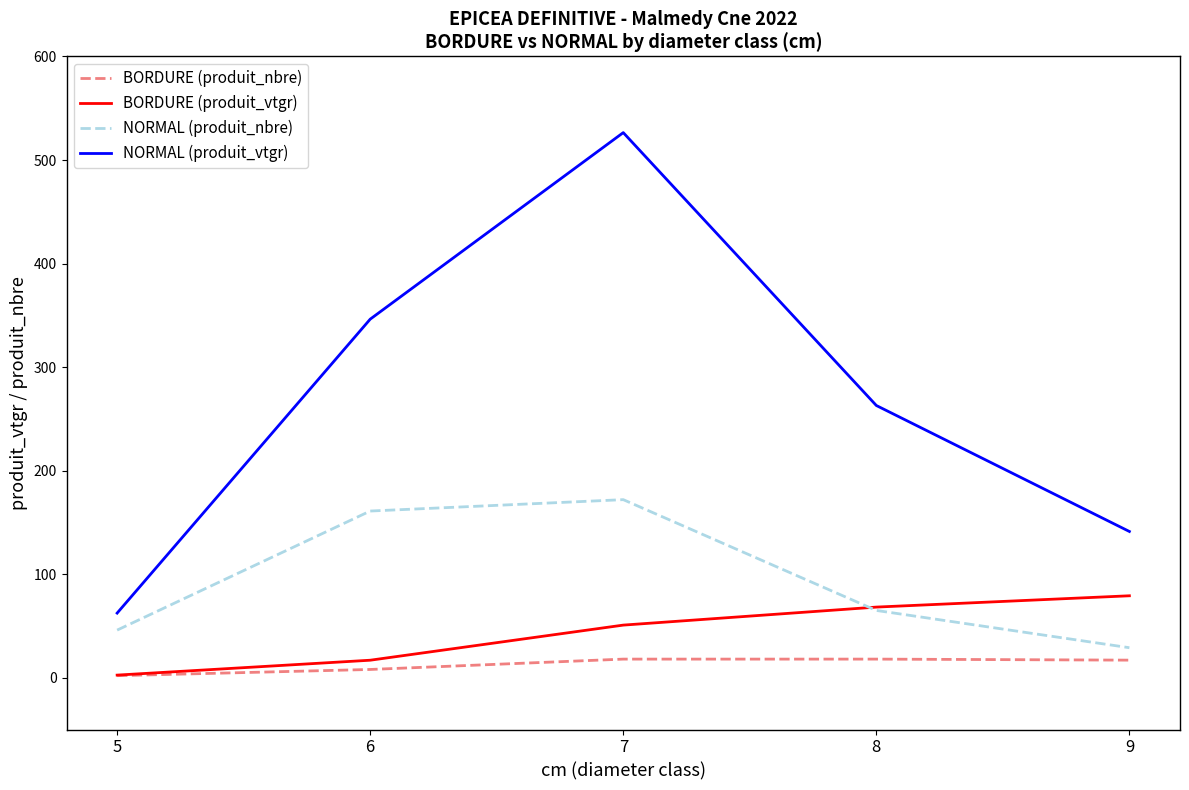

Rank the series by their maximum value, from lowest to highest.

BORDURE (produit_nbre), BORDURE (produit_vtgr), NORMAL (produit_nbre), NORMAL (produit_vtgr)